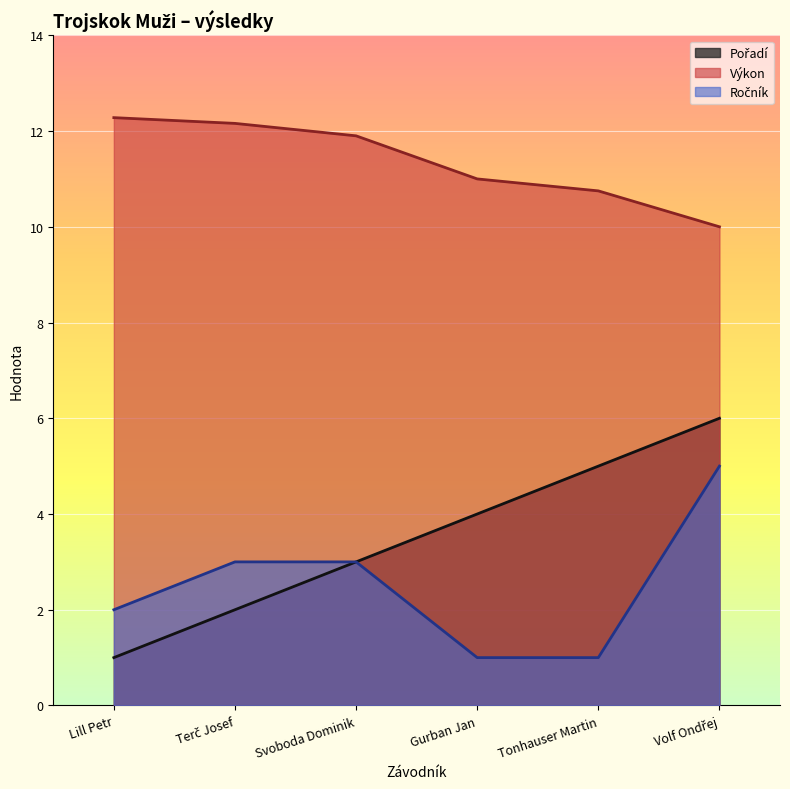

At Terč Josef, list the series in order from largest to smallest.

Výkon, Ročník, Pořadí